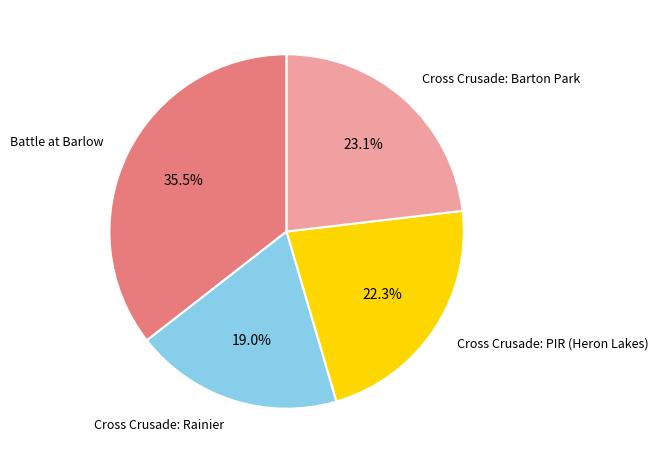

Is there any slice that represents more than half of the pie?

No